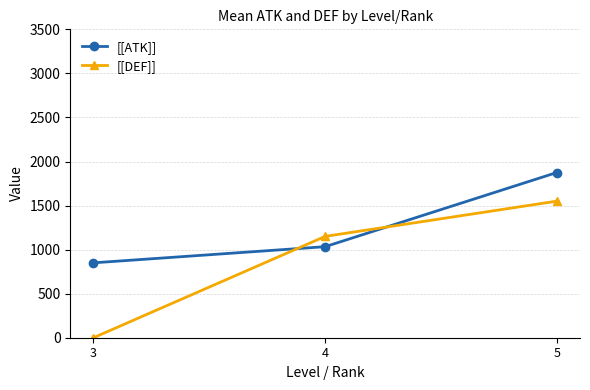

At which label is [[ATK]] closest to 1362?

4